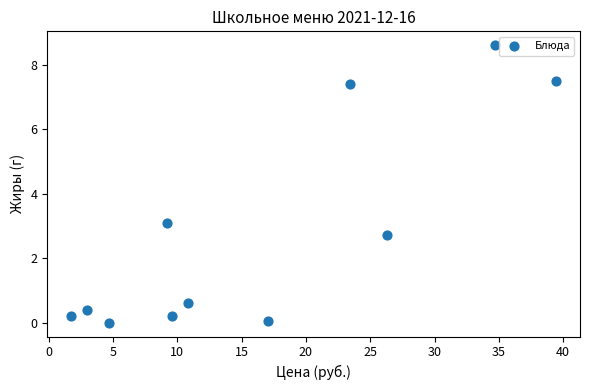

What Y value in the scatter plot is closest to 4?

3.1